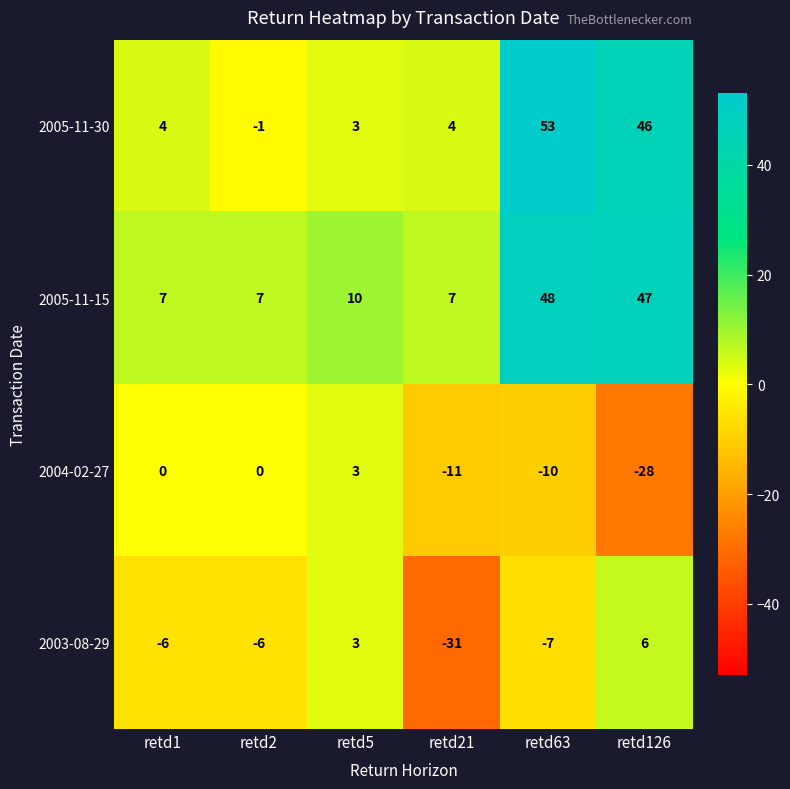

What is the difference between the 2003-08-29 values at retd1 and retd126?

12